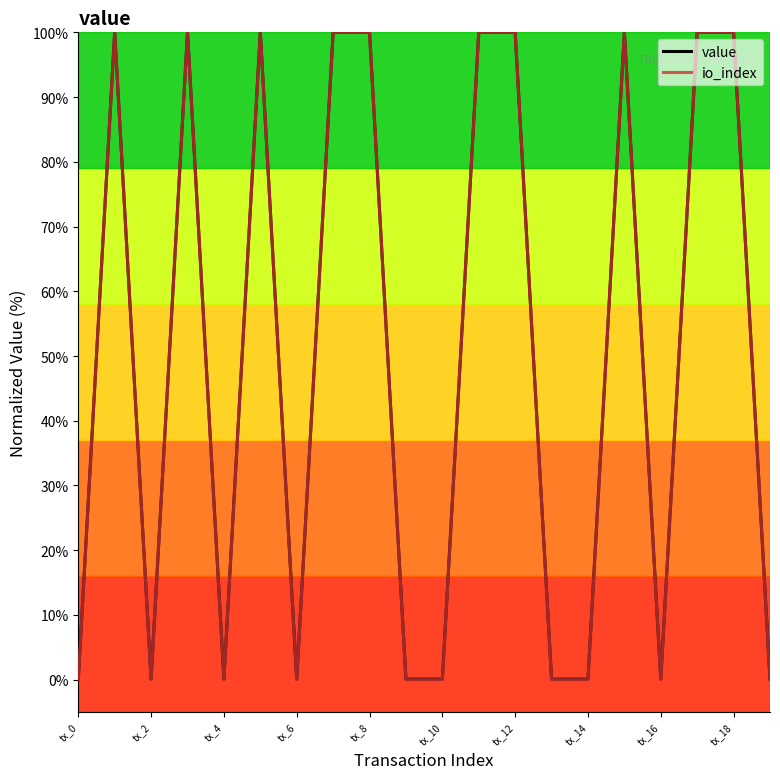

Which series has the largest range (max minus min)?

io_index